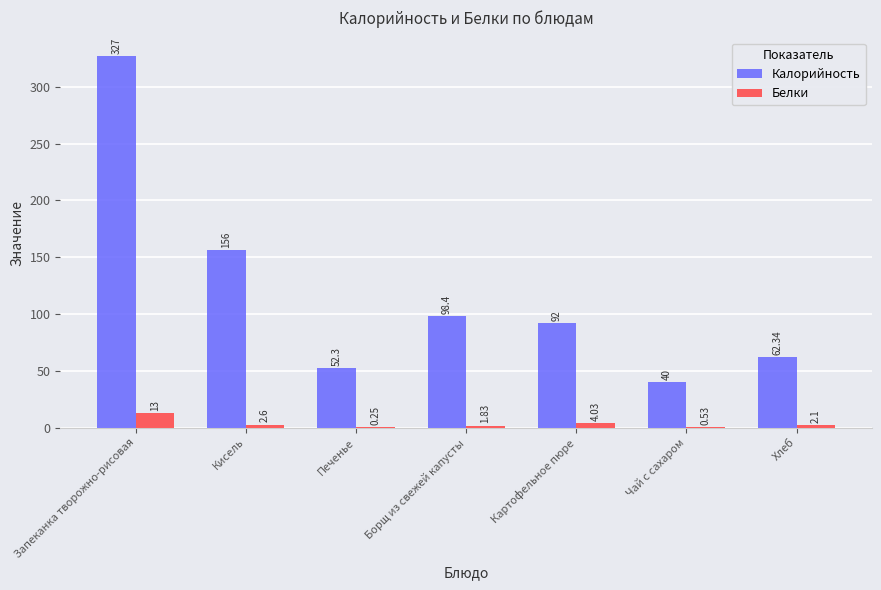

Where does the Белки series first go above 2?

Запеканка творожно-рисовая